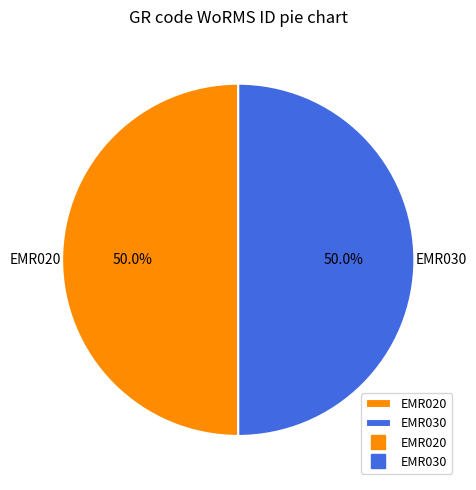

Is it true that EMR030 is 50% of the pie?

True